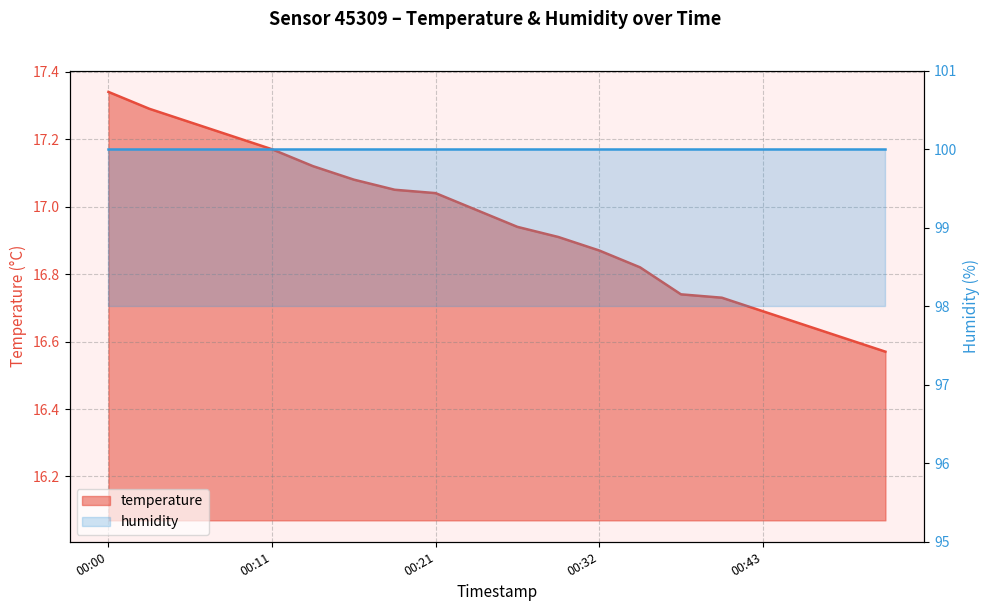

What is the sum of all values?

339.1